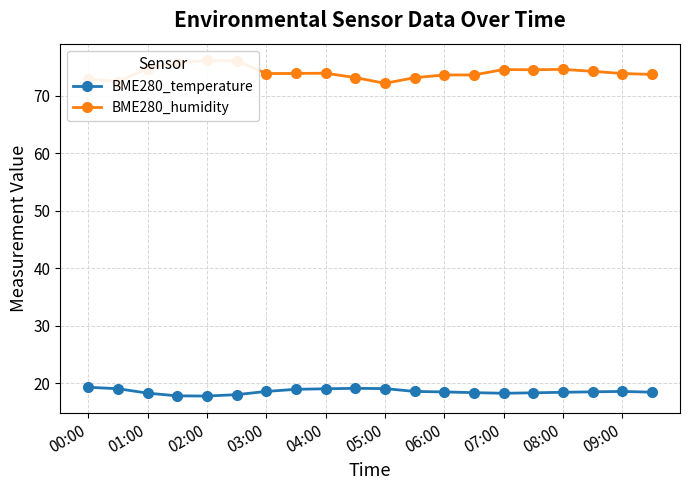

How many values in the BME280_humidity series are below 73?

3